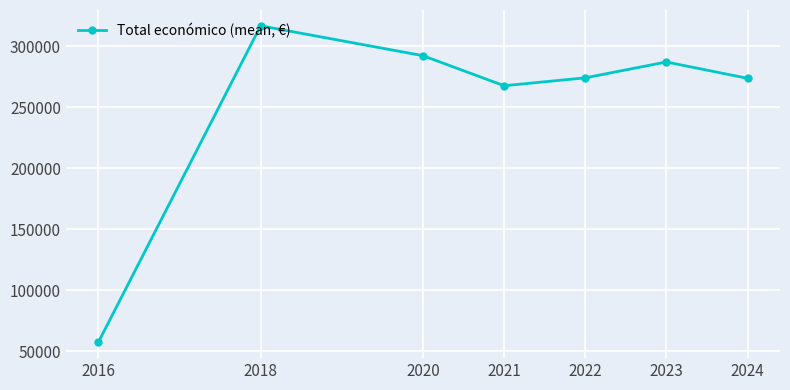

Where is the first local maximum?

2018